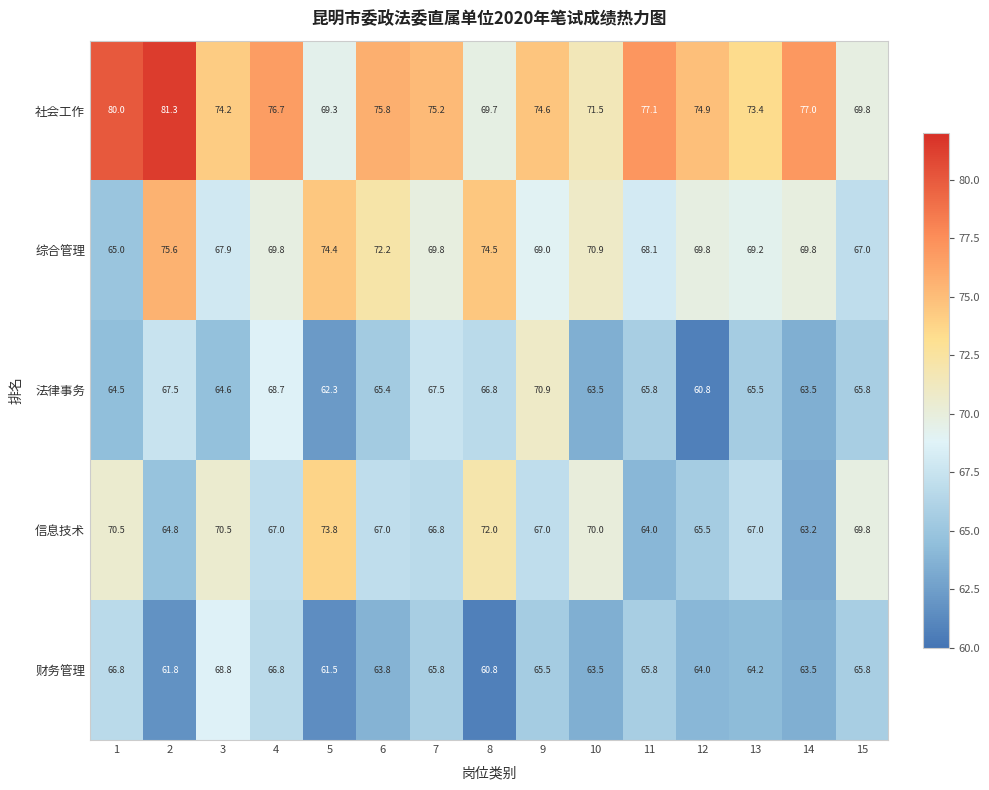

What is the difference between the second highest and minimum values in the 社会工作 series?

10.7